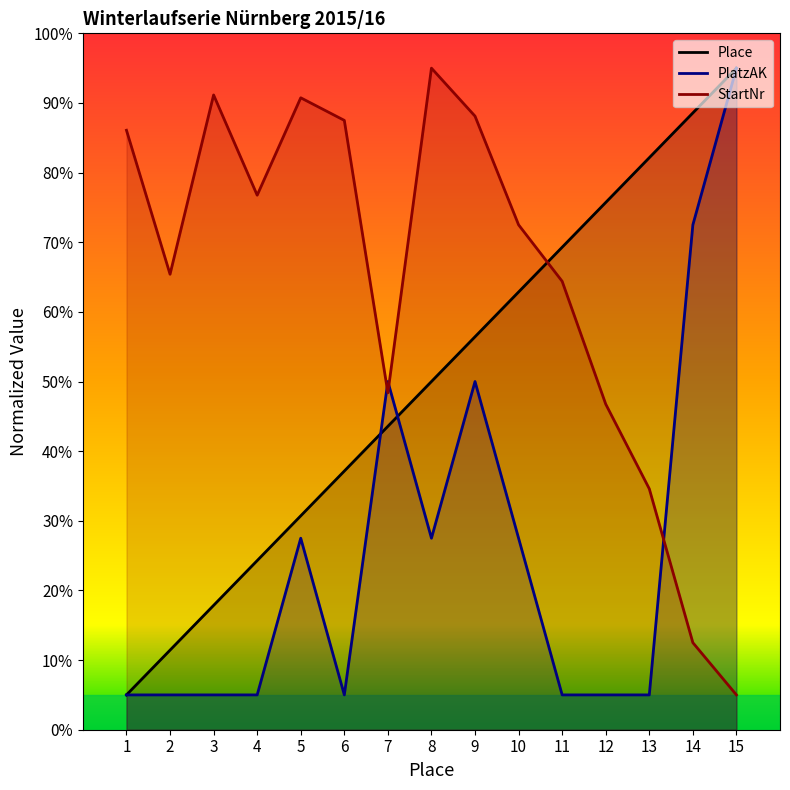

What is the value of the StartNr point at the 5th from the left?

90.7